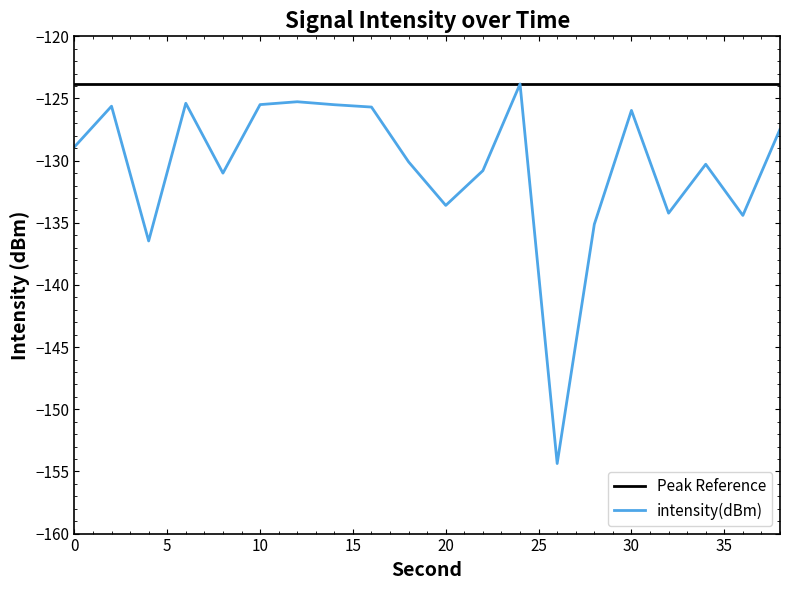

Rank the categories by value from lowest to highest.

26, 4, 28, 36, 32, 20, 8, 22, 34, 18, 0, 38, 30, 16, 2, 14, 10, 6, 12, 24